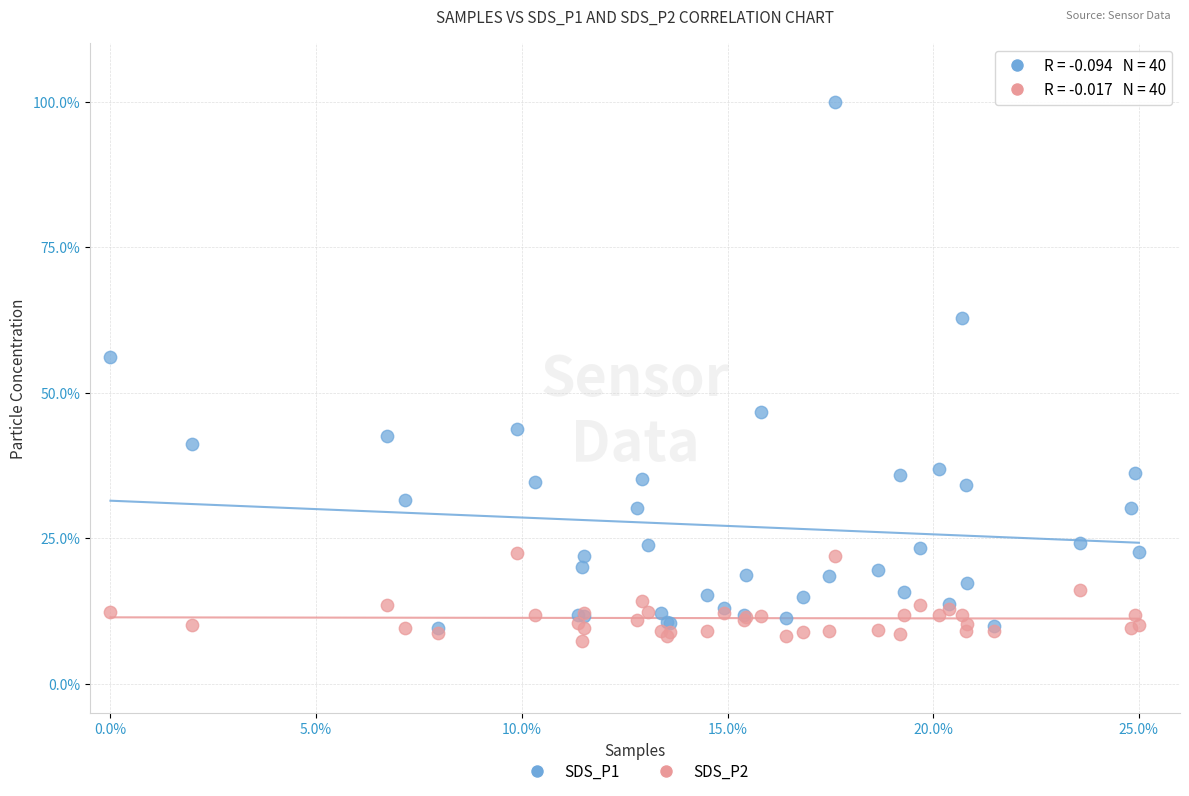

What are all the series names shown in the legend?

SDS_P1, SDS_P2